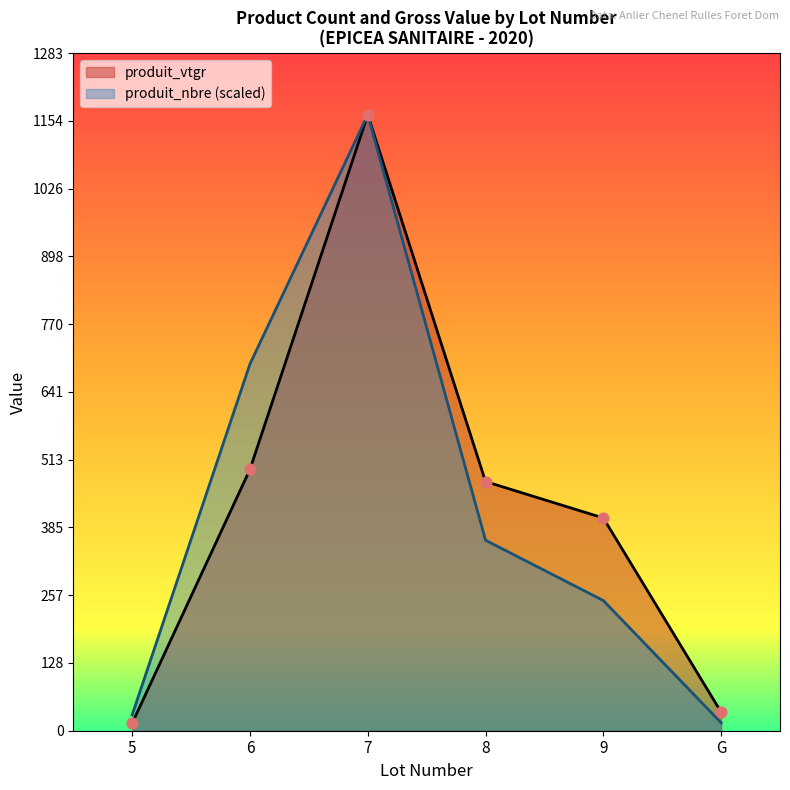

At how many categories does at least one series exceed 1105?

1